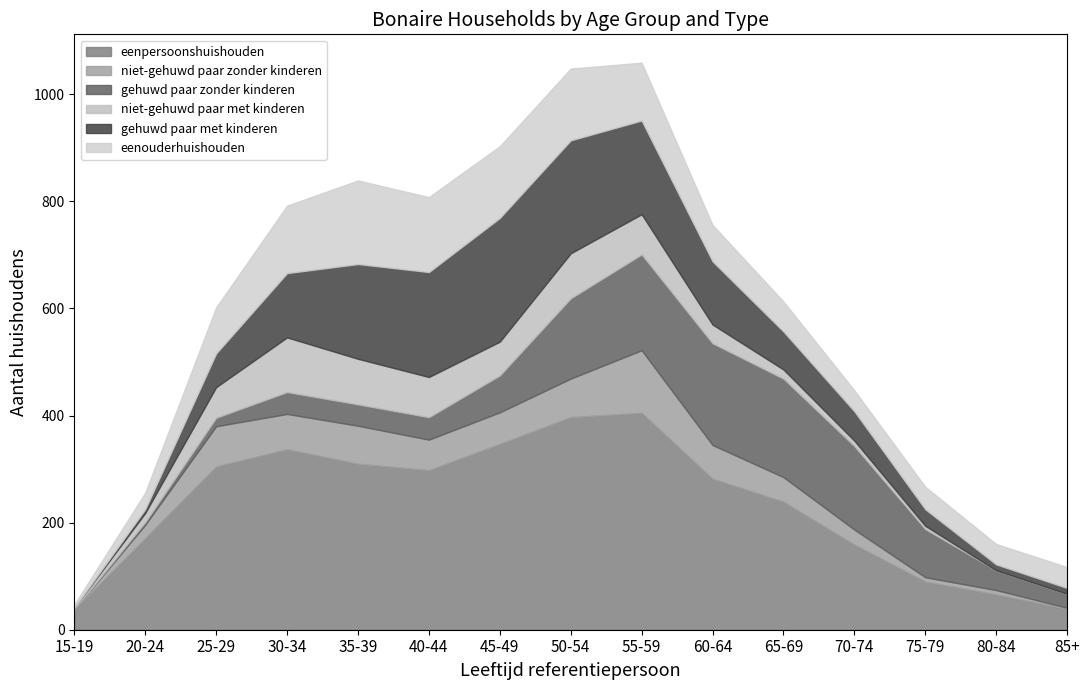

Between 35-39 and 50-54, which is larger?

50-54